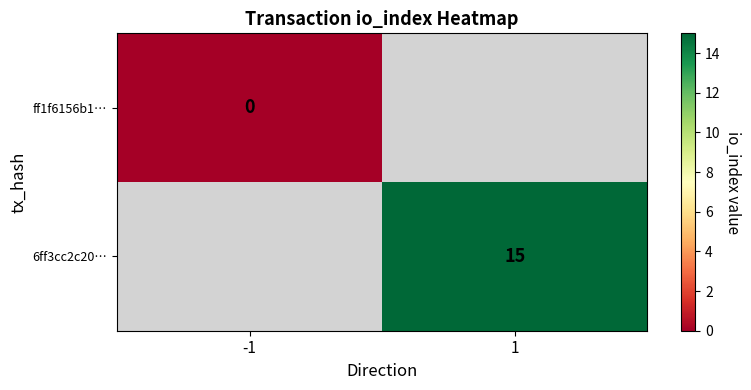

Is it true that 6ff3cc2c20… equals 25 at 1?

False